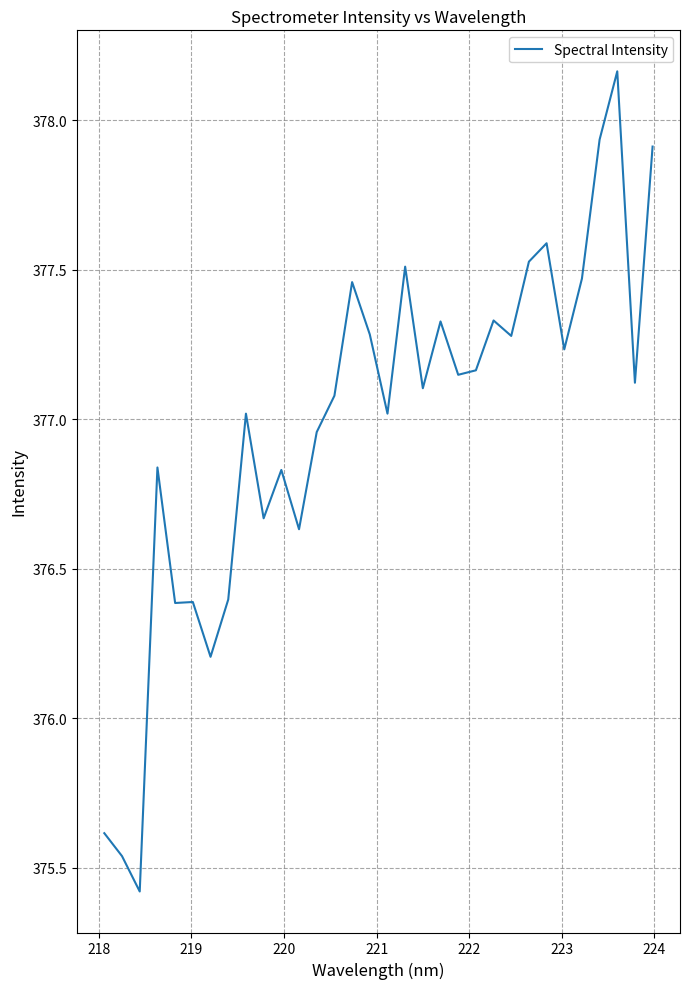

What is the difference between the maximum and minimum values?

2.7